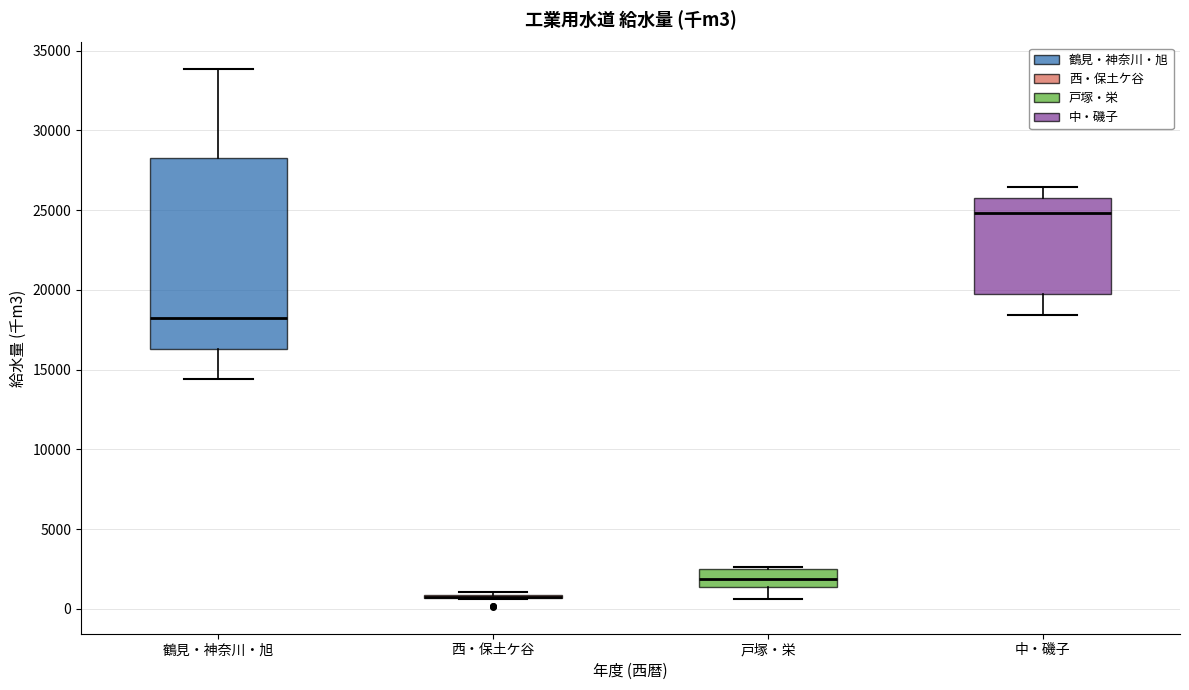

Which box is the tallest, from its lower edge to its upper edge?

鶴見・神奈川・旭